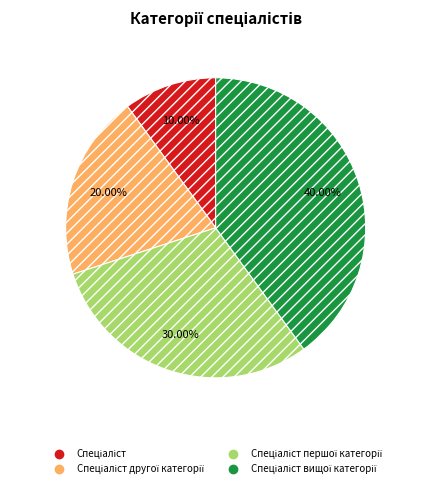

Does any single category account for the majority?

No